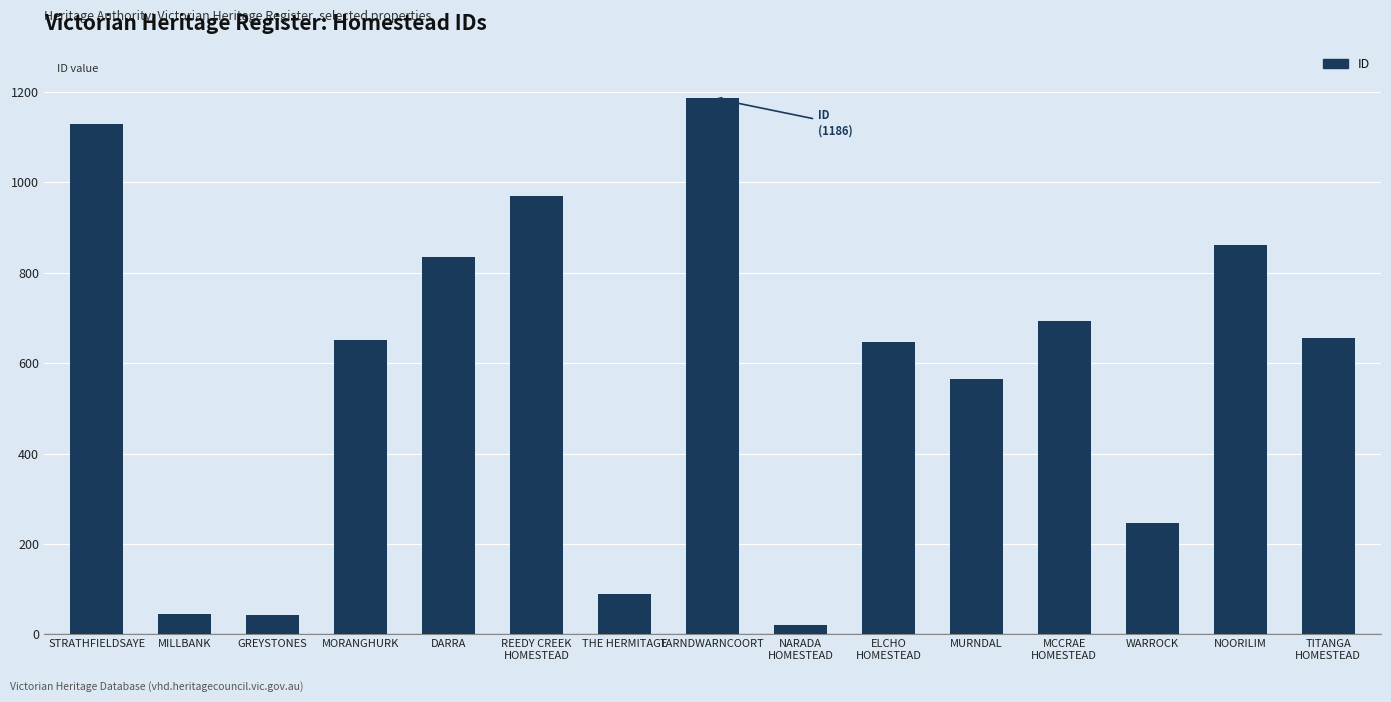

Between THE HERMITAGE and STRATHFIELDSAYE, which is larger?

STRATHFIELDSAYE